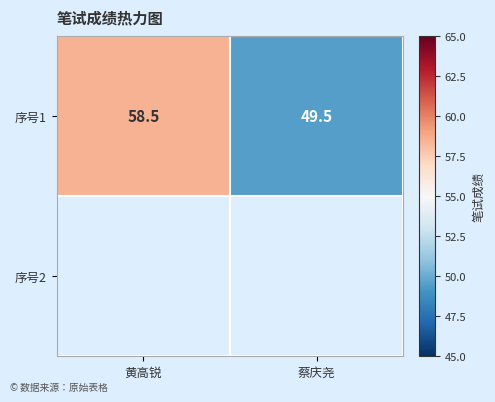

What is the difference between the maximum and minimum values?

9.0